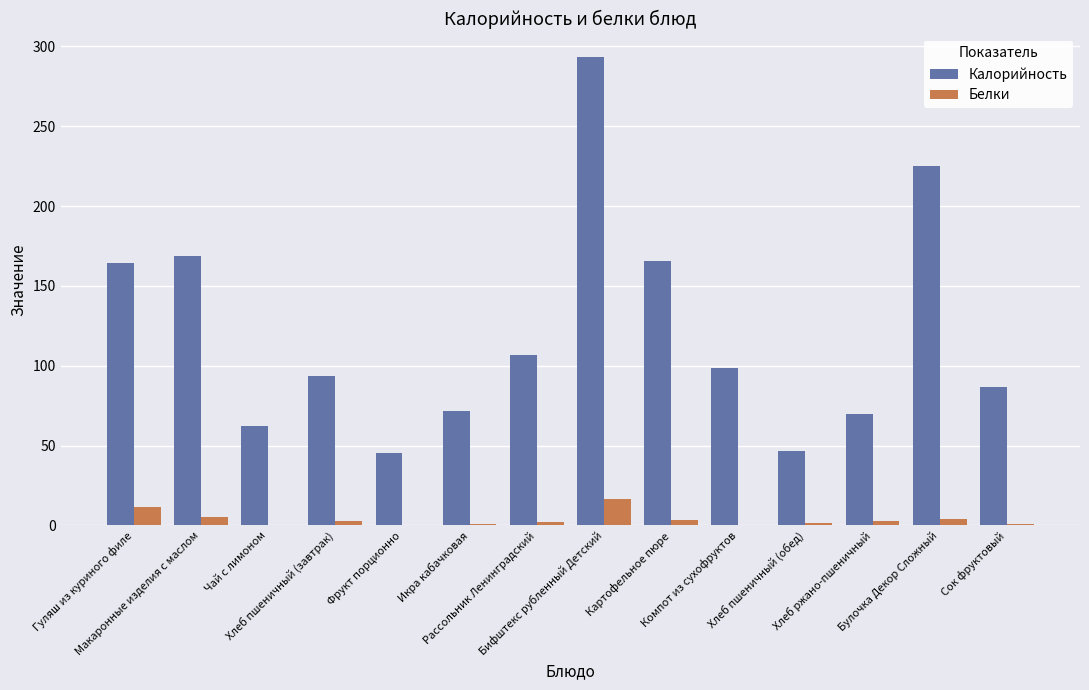

What is the sum of all Калорийность values?

1699.4